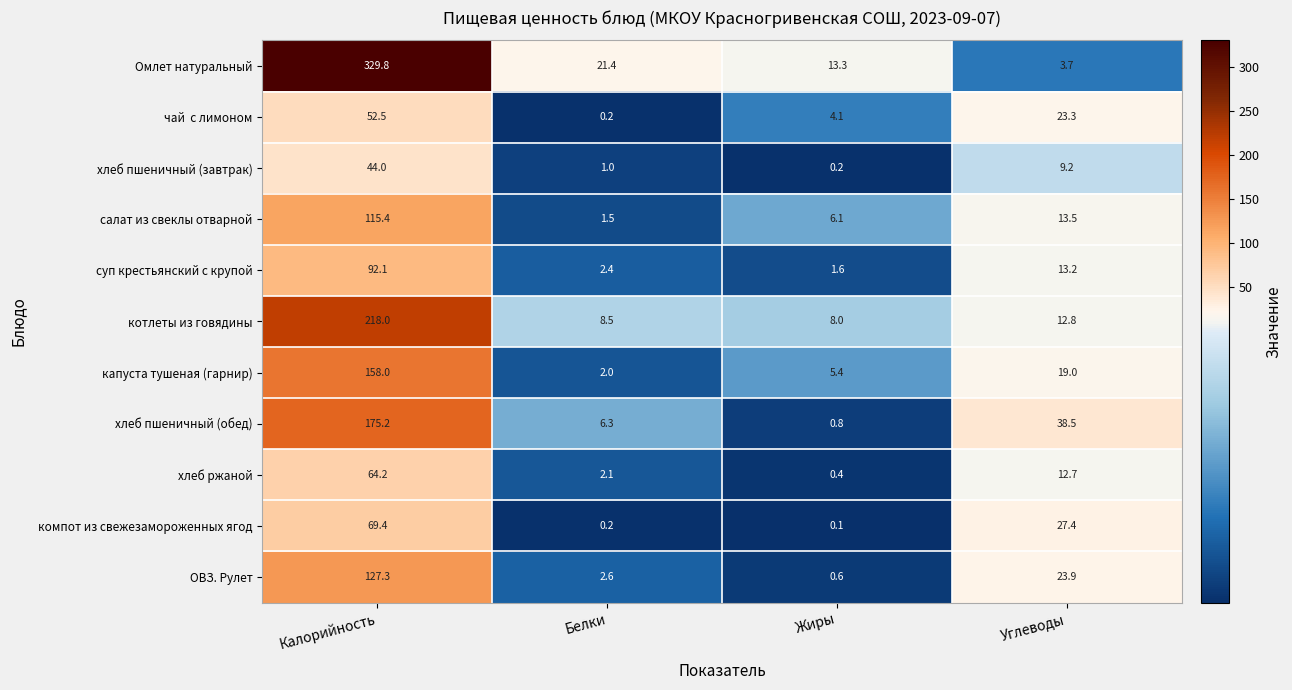

What is the difference between the maximum and minimum values in the хлеб ржаной series?

63.8